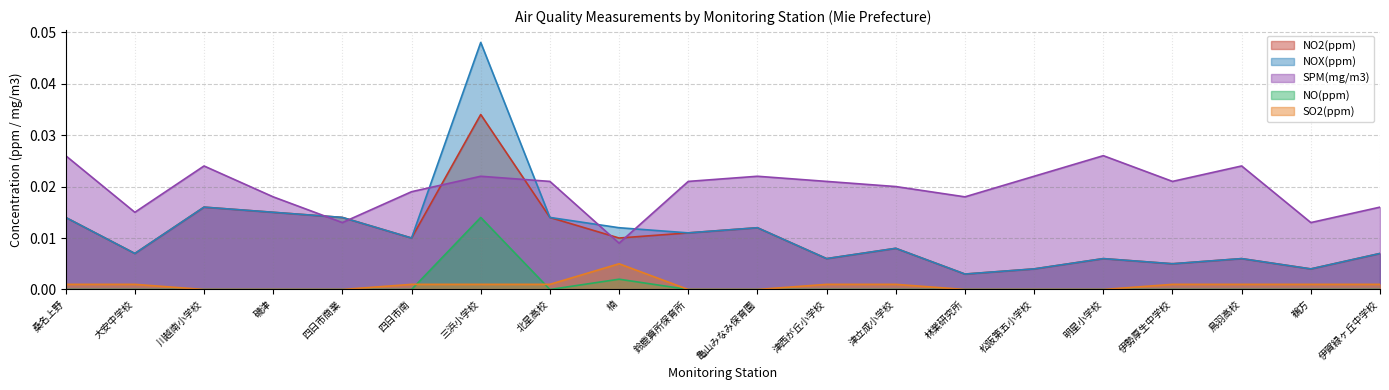

Where is the first local maximum for SPM(mg/m3)?

川越南小学校